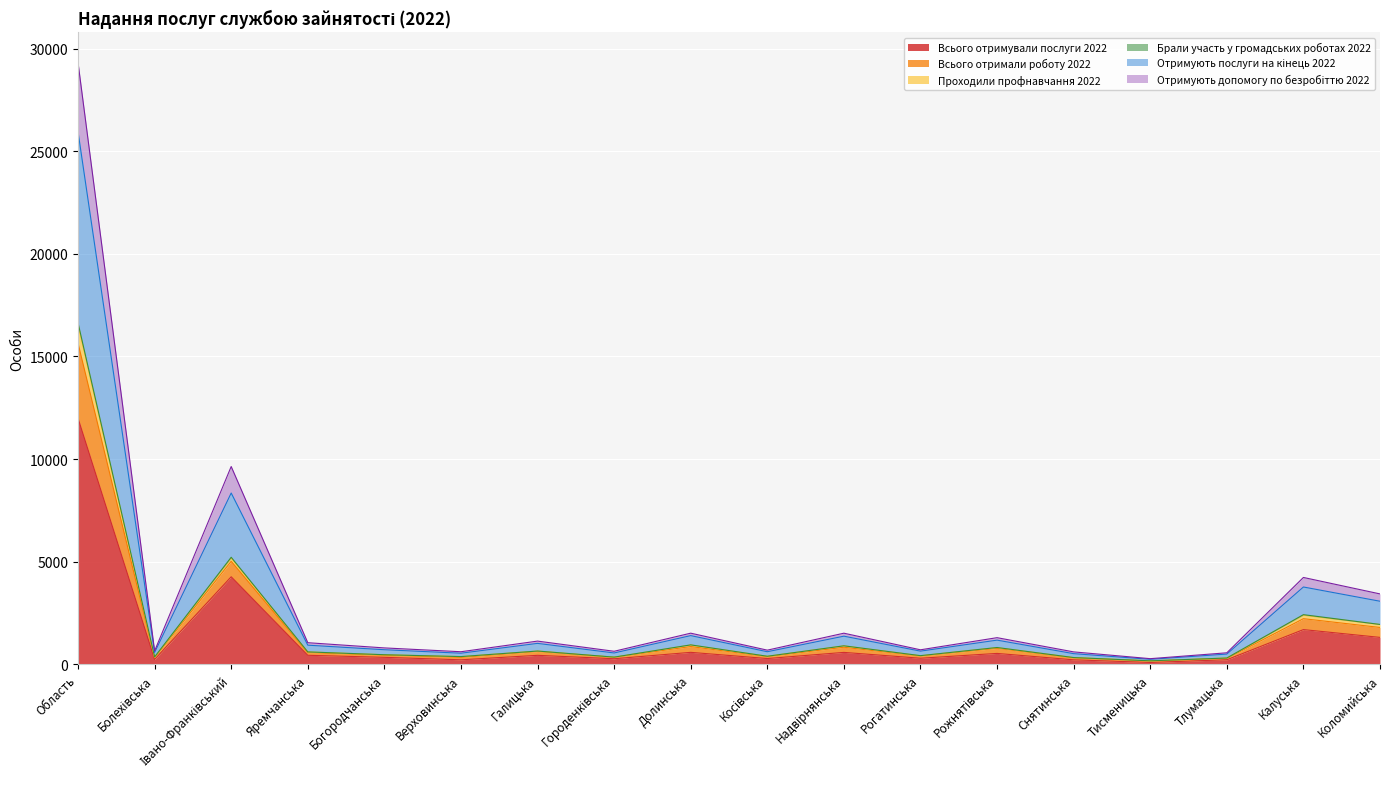

True or false: Проходили профнавчання 2022 and Всього отримали роботу 2022 cross at least once.

False